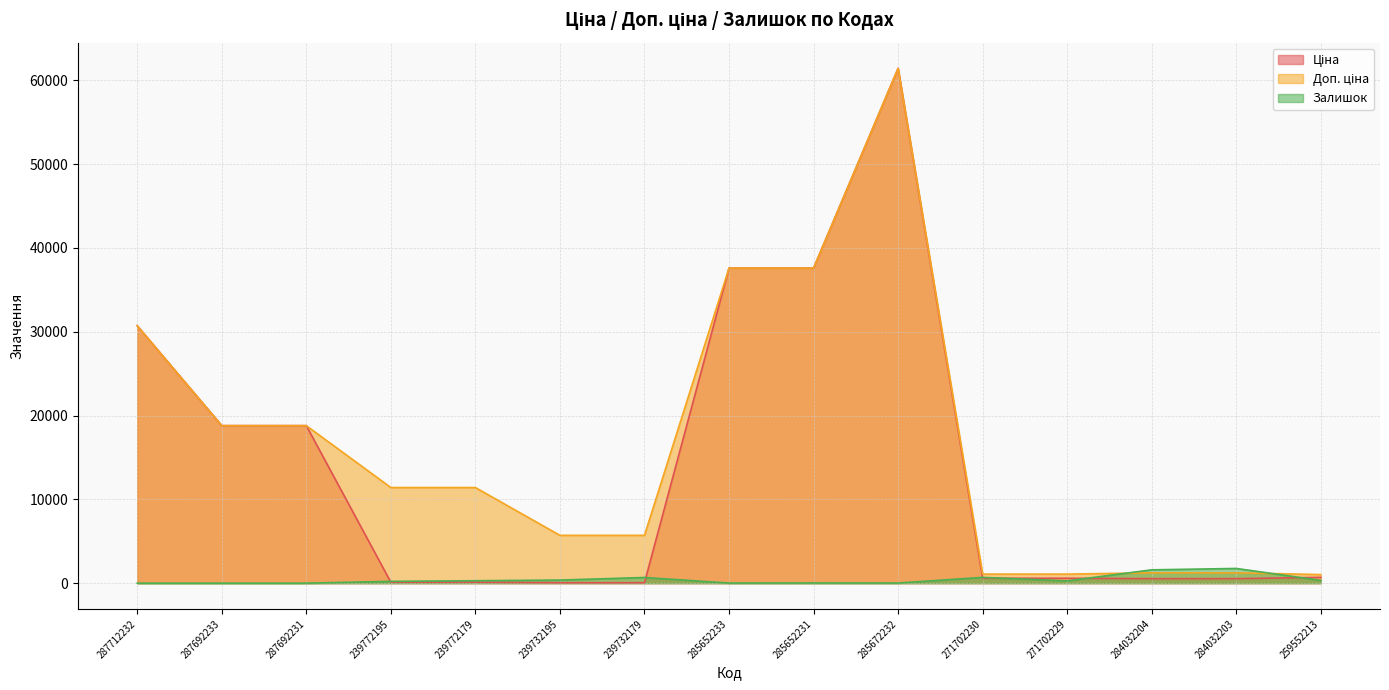

How many categories are shown in the chart?

15